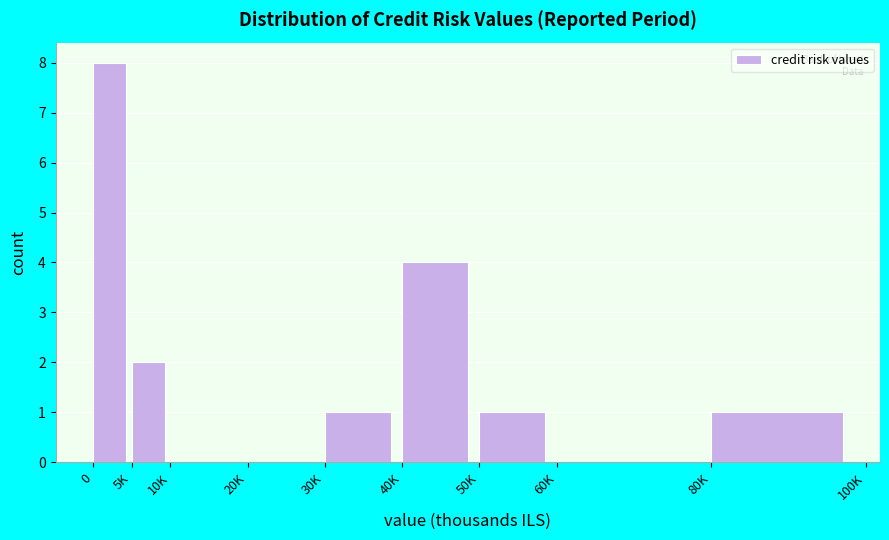

Reading right to left, transcribe all the data shown in this chart.

80K=1	60K=0	50K=1	40K=4	30K=1	20K=0	10K=0	5K=2	0=8